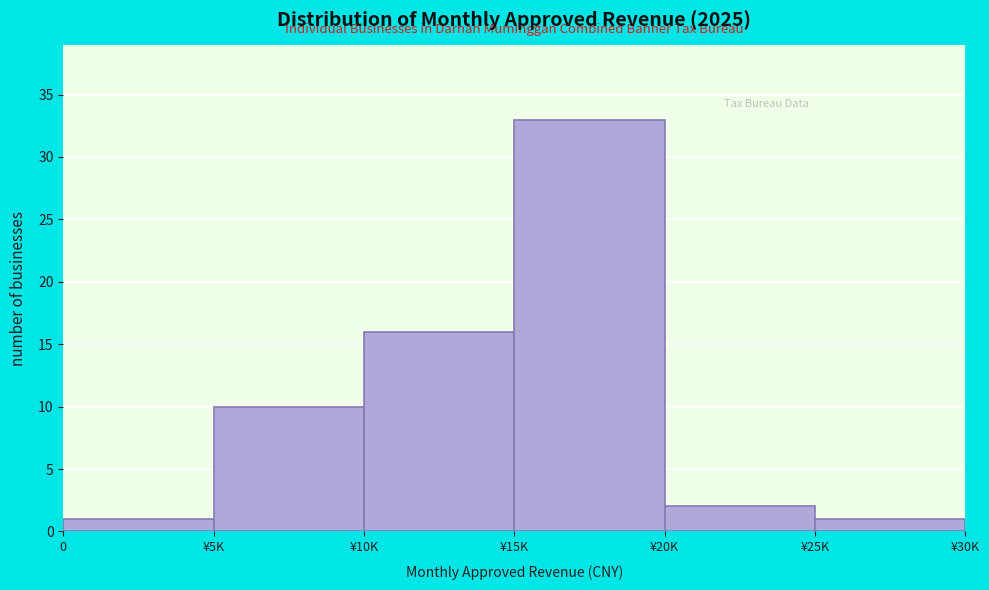

Reading left to right, extract all data points from this chart.

1	10	16	33	2	1